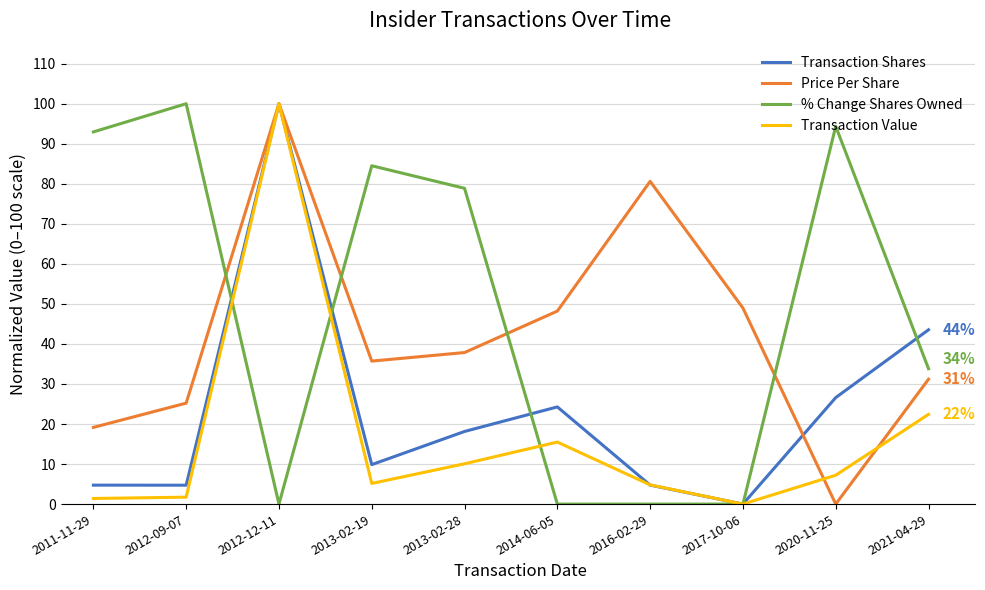

What is the greatest value displayed?

100.0